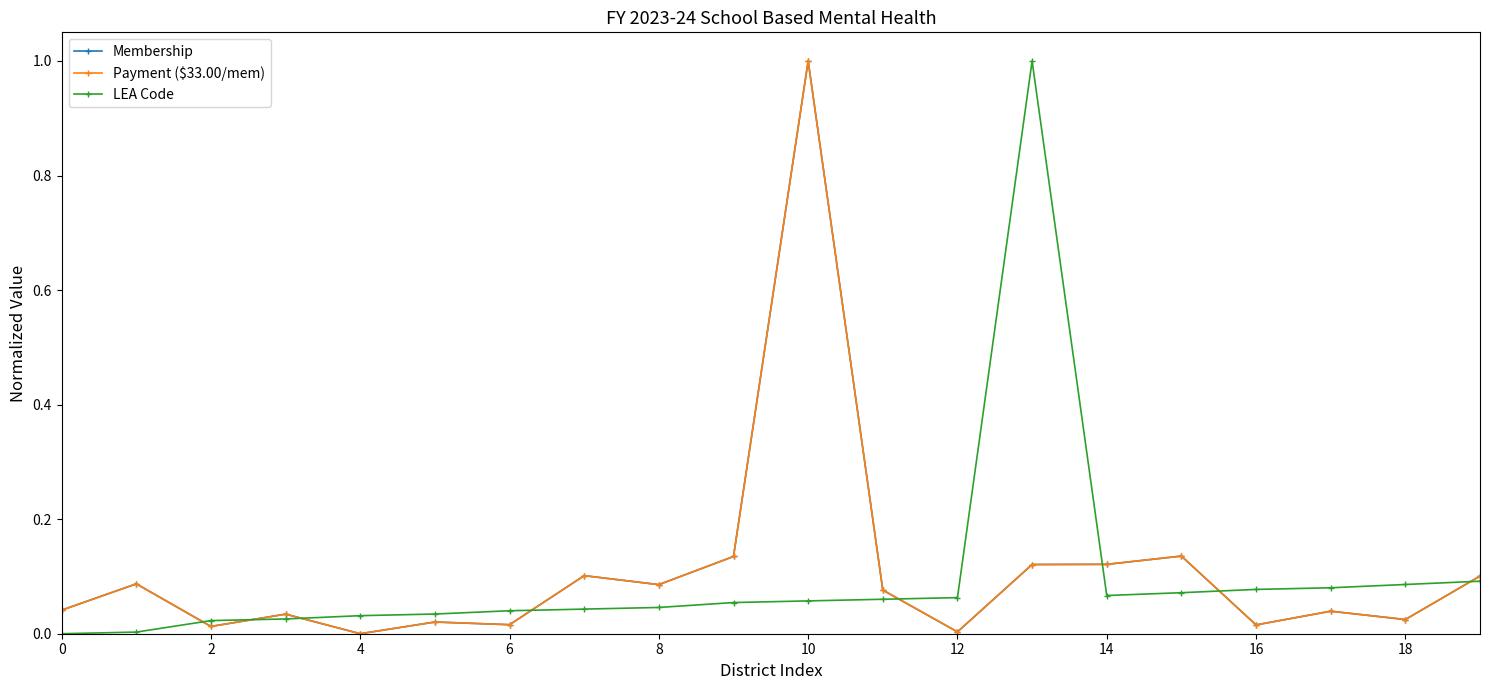

What is the maximum value shown in the chart?

1.0